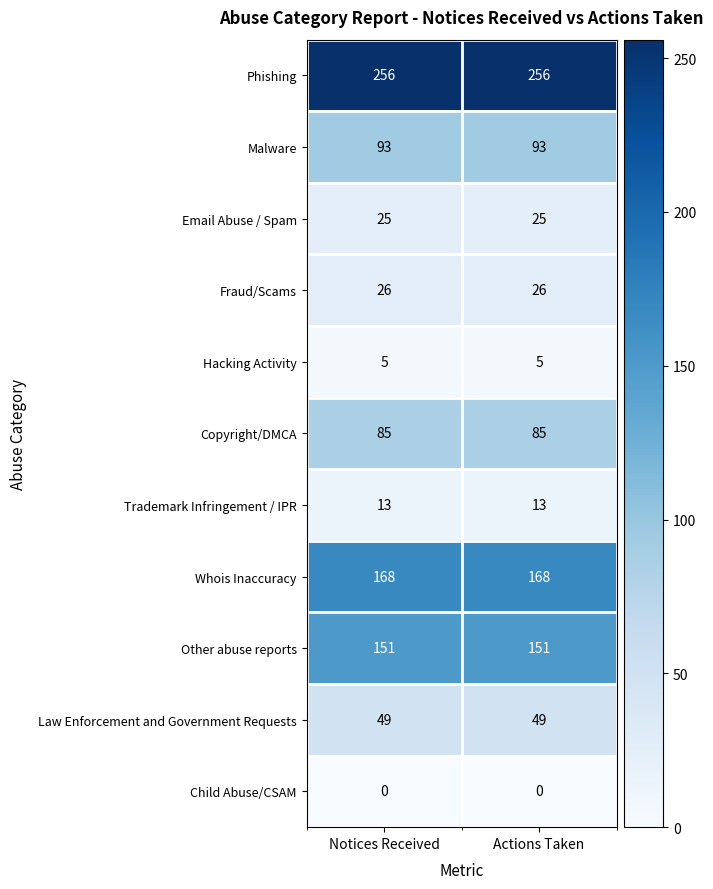

Which series has the largest total across all categories?

Phishing